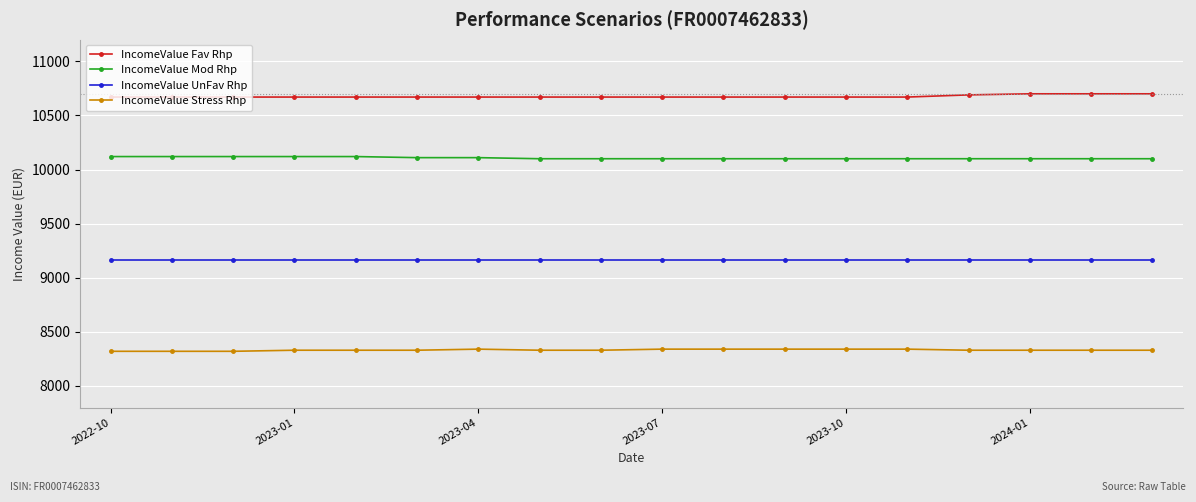

What is the lowest value of the IncomeValue Fav Rhp series?

10670